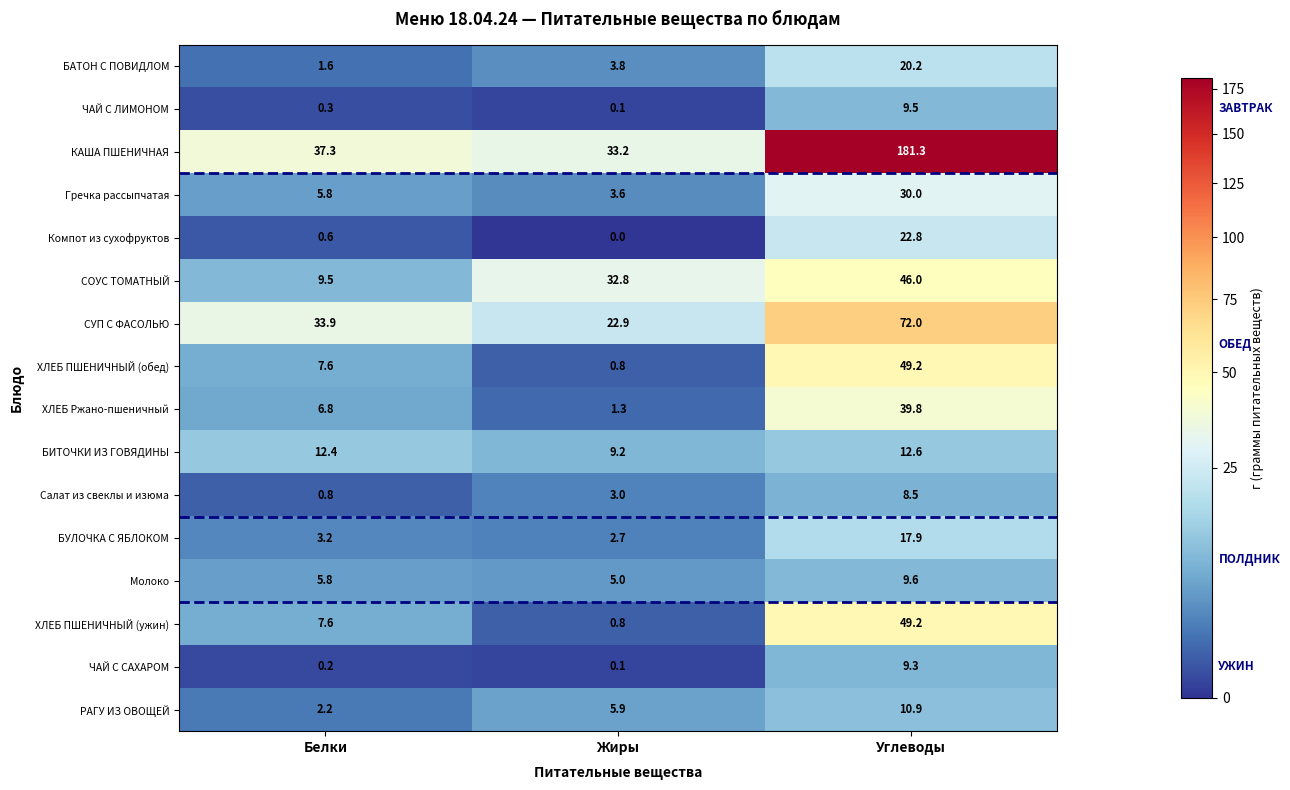

What is the sum of all Компот из сухофруктов values?

23.4